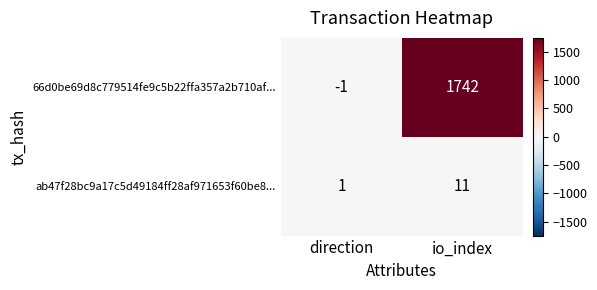

Reading left to right, what are all the values shown in this chart?

66d0be69d8c779514fe9c5b22ffa357a2b710af...: direction=-1	io_index=1742
ab47f28bc9a17c5d49184ff28af971653f60be8...: direction=1	io_index=11